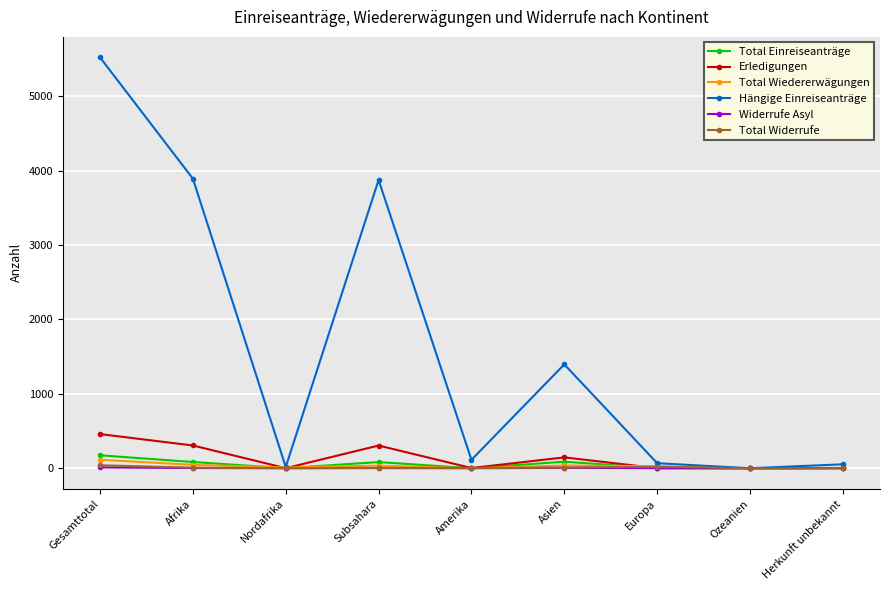

What is the value of the Hängige Einreiseanträge point at the 6th from the left?

1396